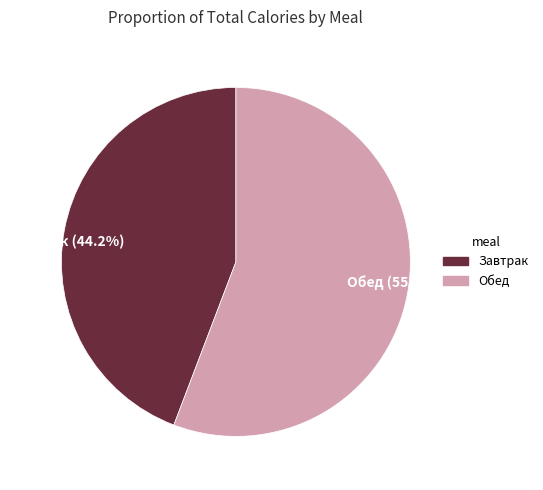

Which category has the smallest portion of the pie?

Завтрак